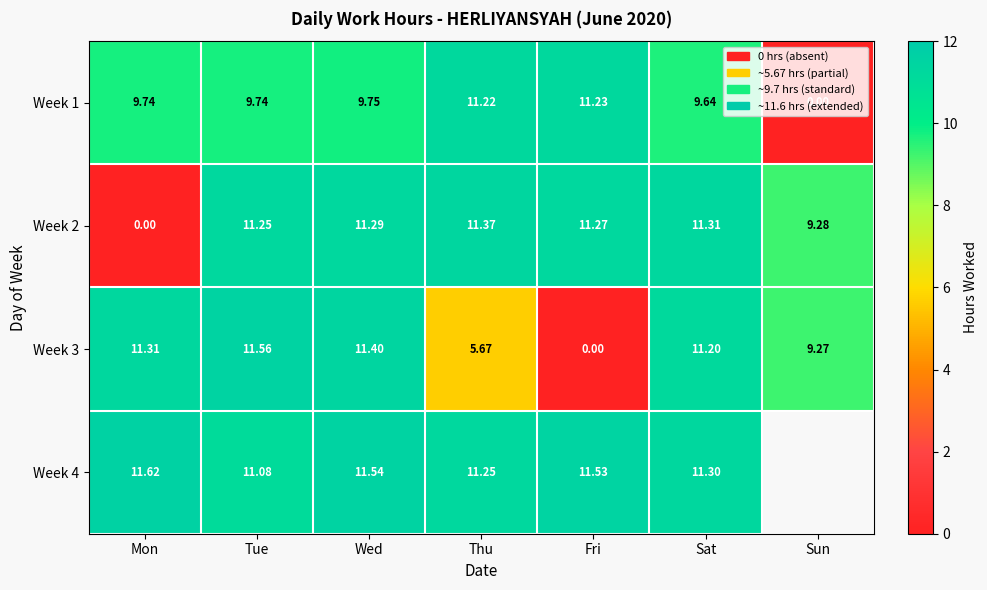

List the labels in order of Week 2 value, smallest first.

Mon, Sun, Tue, Fri, Wed, Sat, Thu